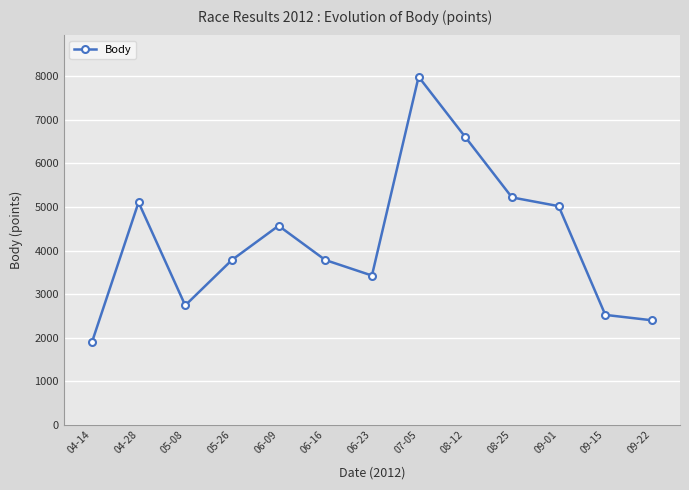

What is the difference between the maximum and minimum values?

6097